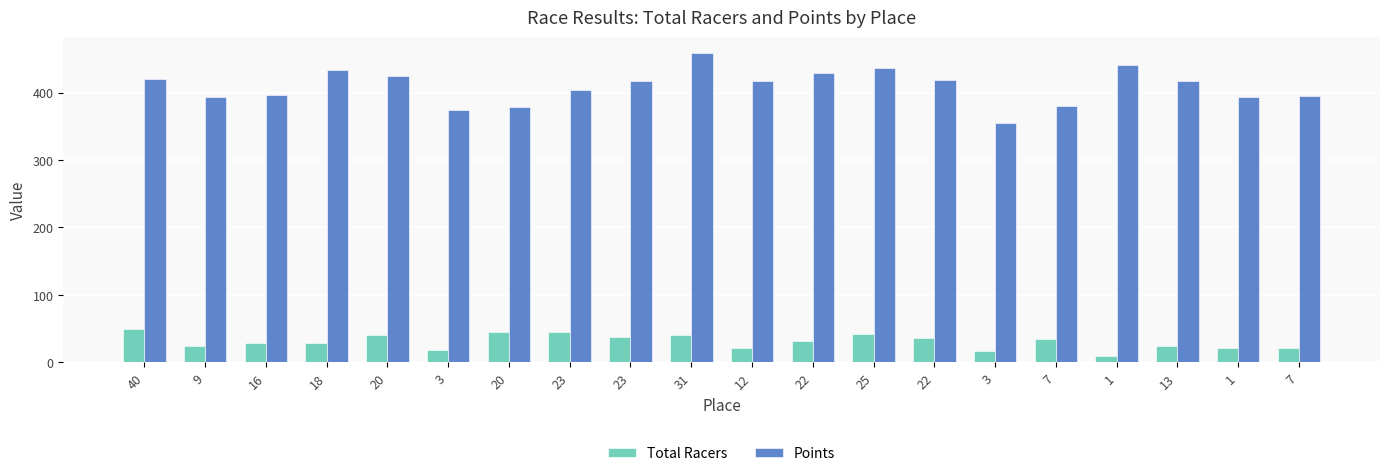

How many categories are shown in the chart?

20